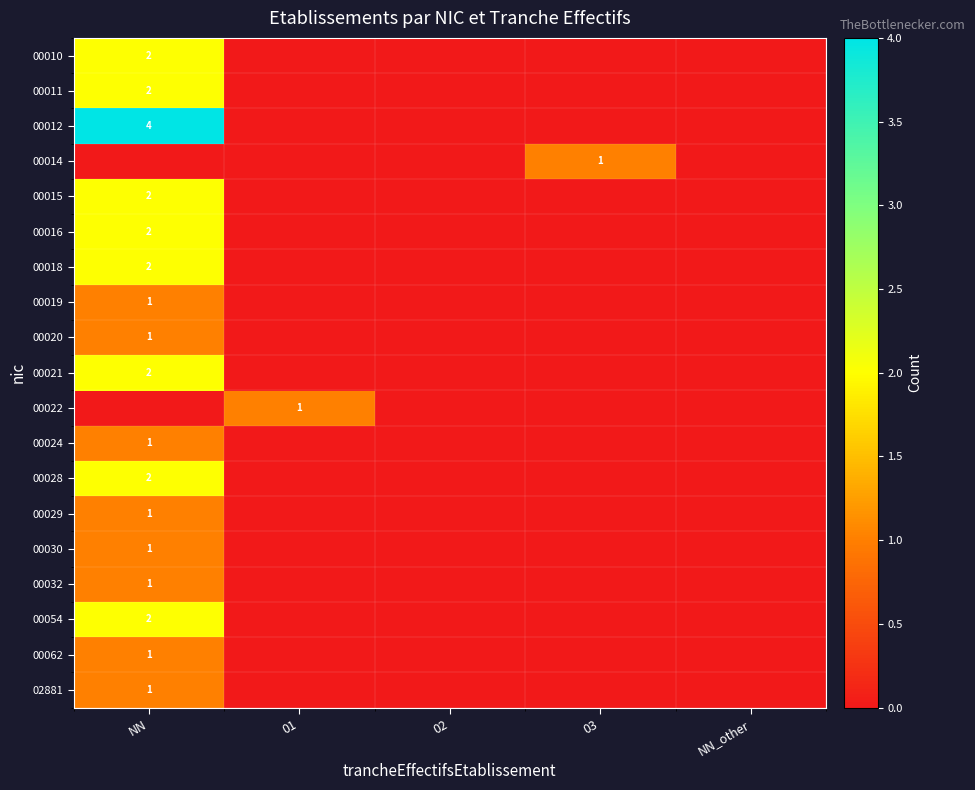

The value of 00054 at NN is 2. True or false?

True